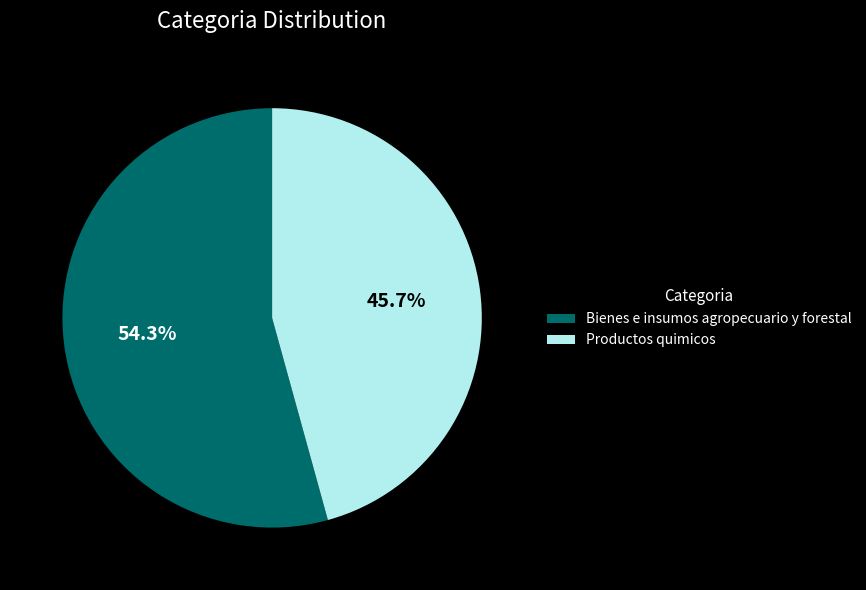

What is the total percentage of Productos quimicos and Bienes e insumos agropecuario y forestal?

100.0%